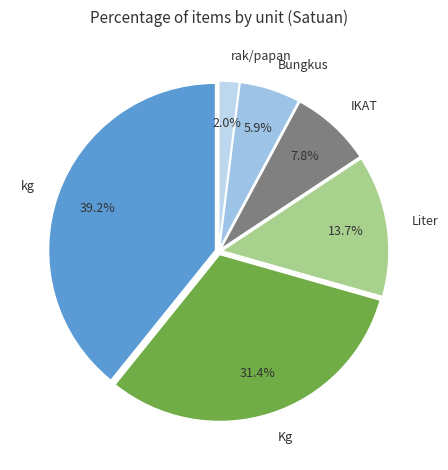

Between Bungkus and IKAT, which is larger?

IKAT